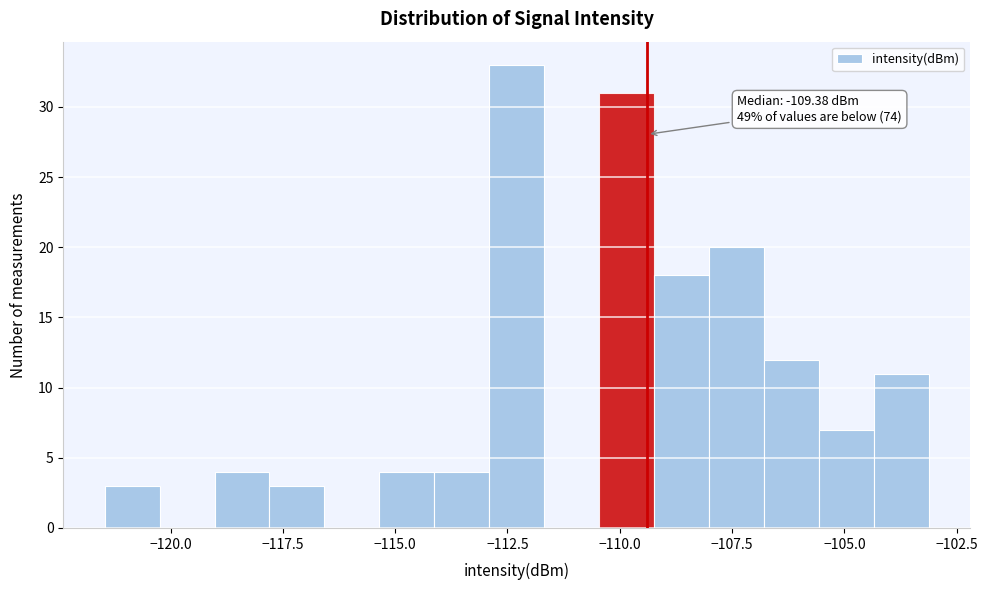

Read against the x-axis, roughly where is the centre of the tallest bar?

-112.5